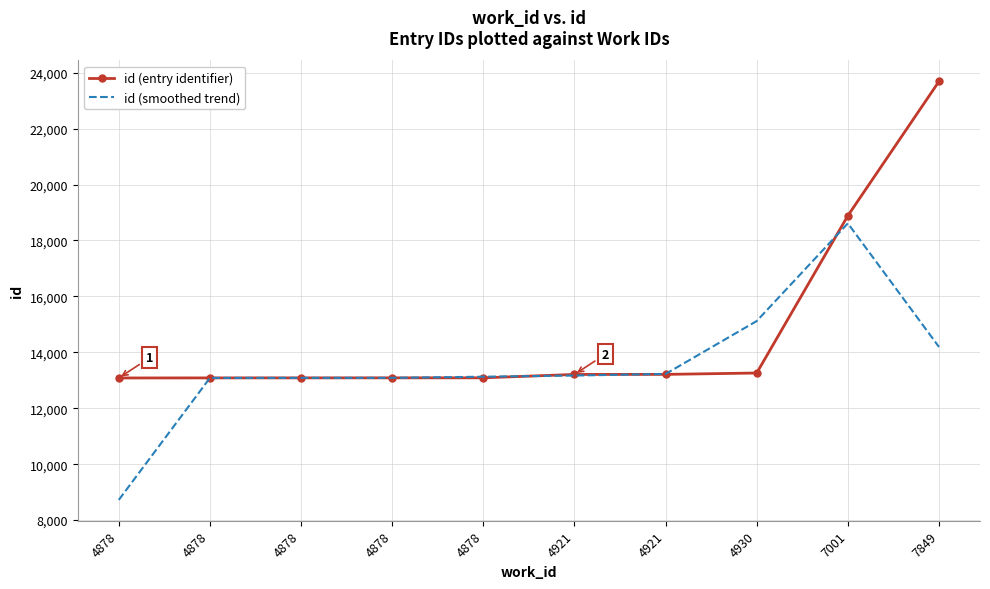

Is this an area chart (filled region under the line)?

No